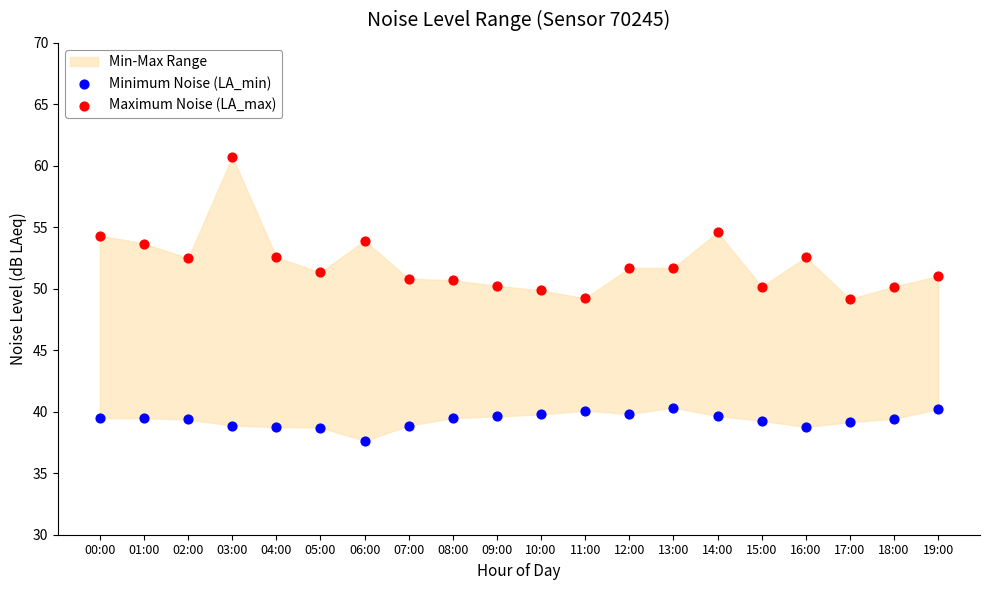

Which series contains the highest Y value?

Maximum Noise (LA_max)